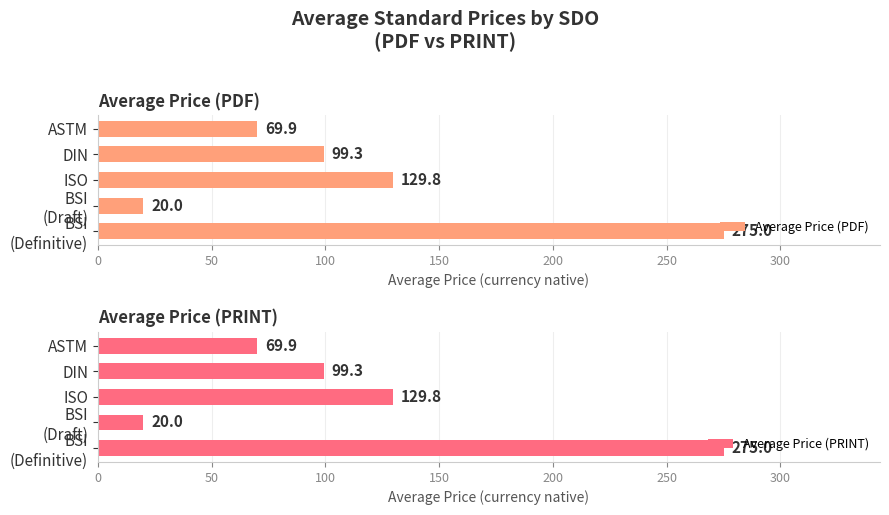

How many values in the Average Price (PDF) series are below 99?

2